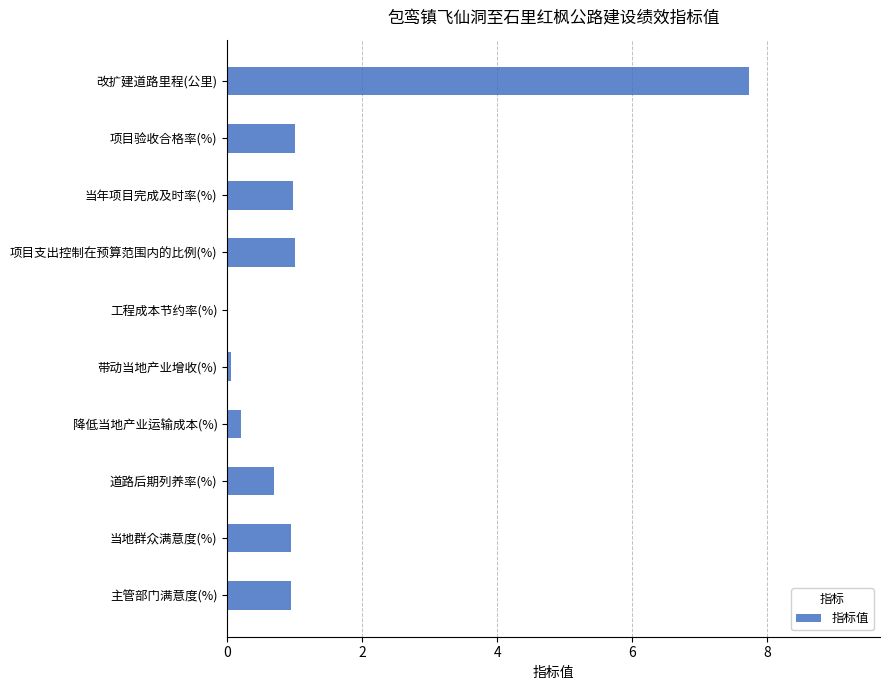

What is the sum of all values?

13.6